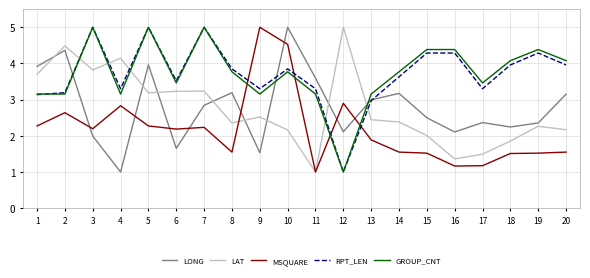

What is the maximum value for RPT_LEN?

5.0